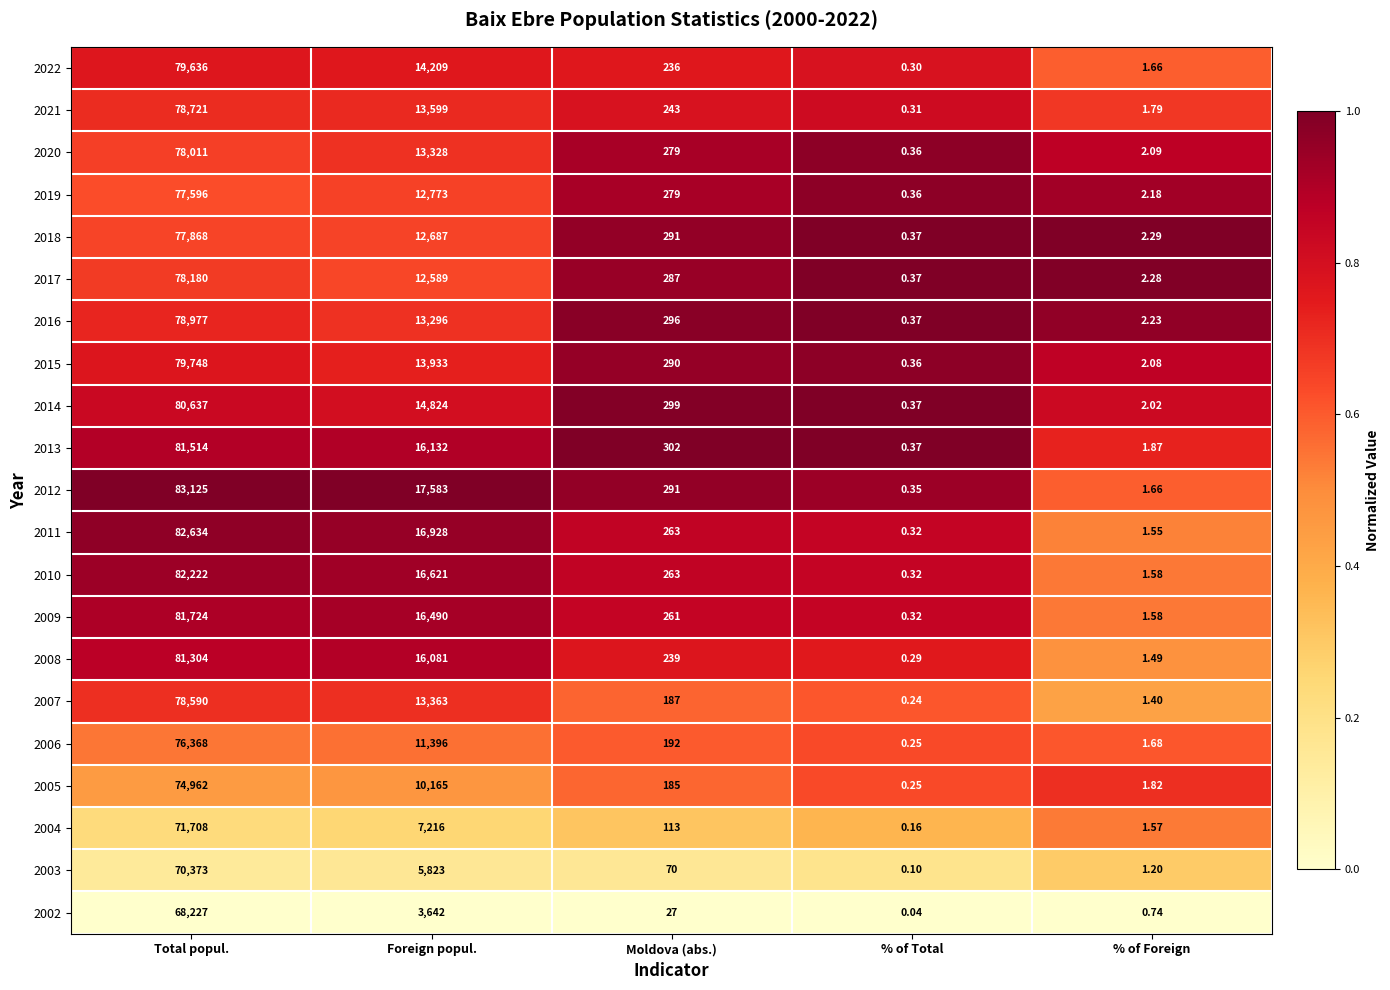

Which category has the lowest value across all series?

% of Total